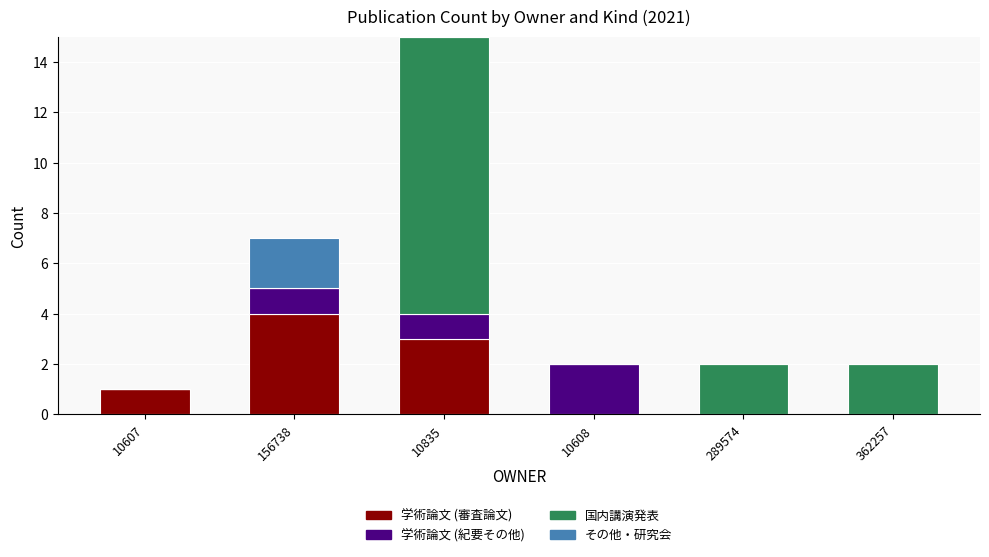

What is the total value across all series at 156738?

7